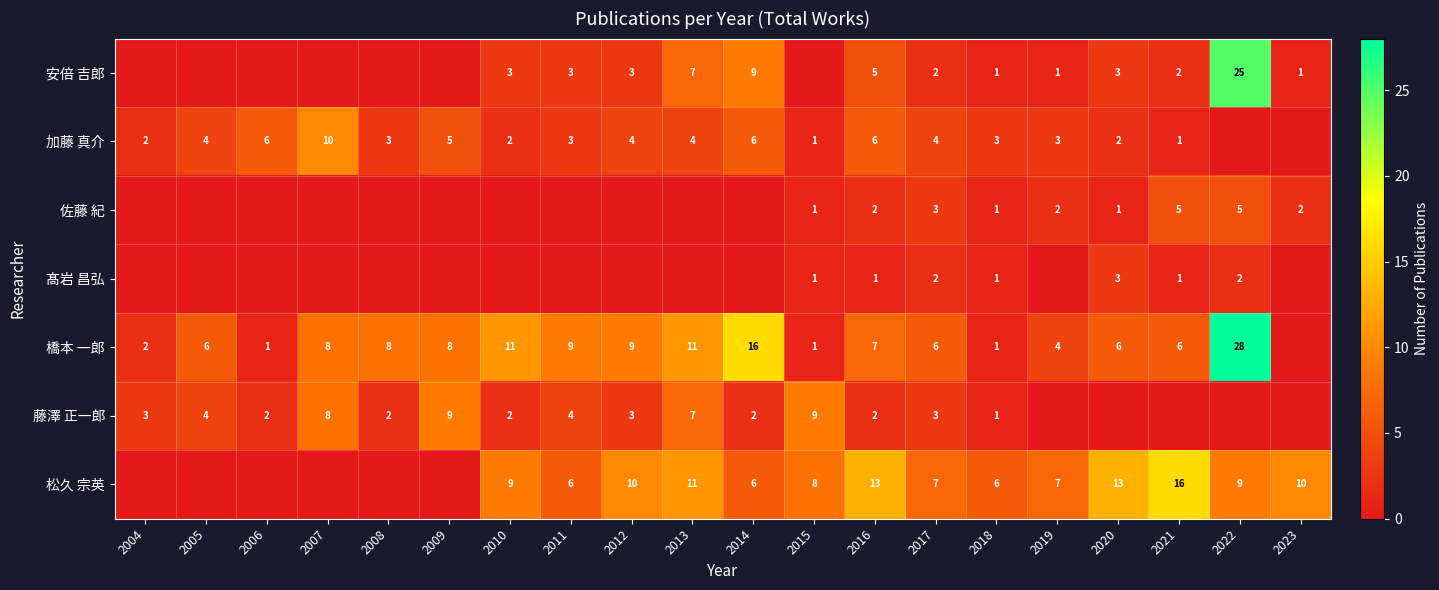

Is it true that 安倍 吉郎 equals 3 at 2017?

False